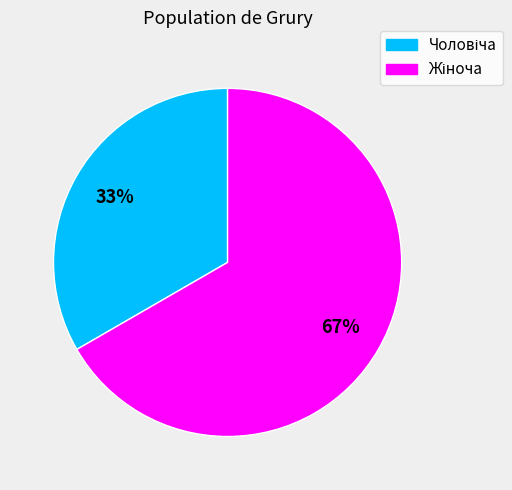

To the nearest percent, what is the average slice percentage?

50%